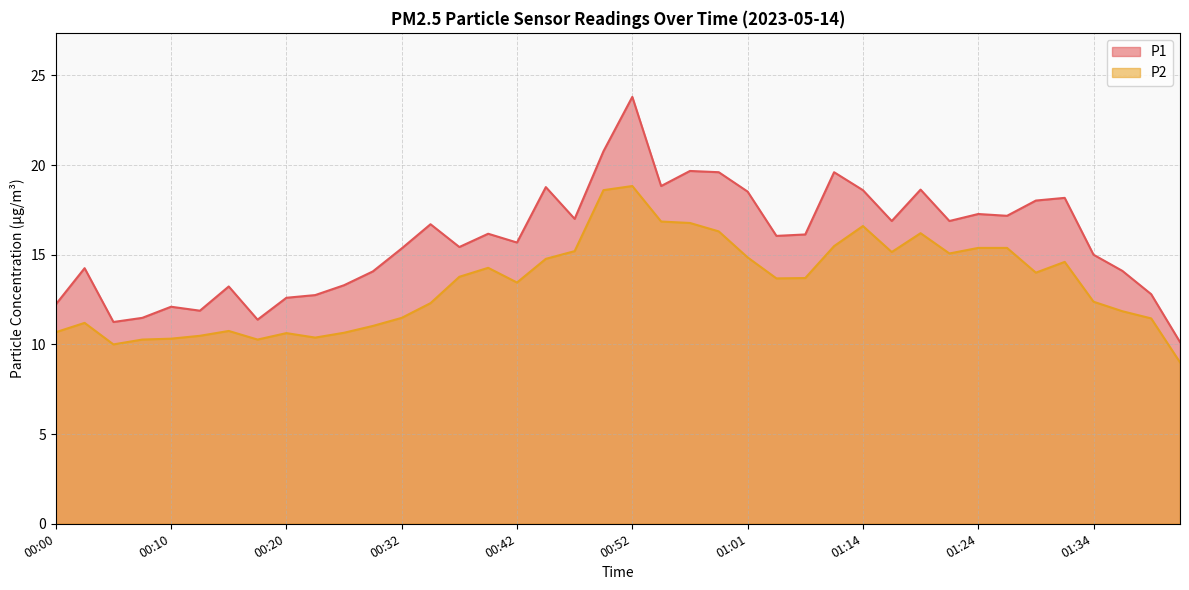

Reading right to left, what are all the values shown in this chart?

P1: 01:41=10.1	01:39=12.8	01:36=14.1	01:34=15.0	01:32=18.2	01:29=18.0	01:27=17.2	01:24=17.3	01:22=16.9	01:19=18.6	01:17=16.9	01:14=18.6	01:12=19.6	01:09=16.1	01:04=16.1	01:01=18.5	00:59=19.6	00:56=19.7	00:54=18.8	00:52=23.8	00:49=20.8	00:47=17.0	00:44=18.8	00:42=15.7	00:39=16.2	00:37=15.4	00:34=16.7	00:32=15.3	00:29=14.1	00:25=13.3	00:22=12.8	00:20=12.6	00:17=11.4	00:15=13.2	00:12=11.9	00:10=12.1	00:08=11.5	00:05=11.2	00:03=14.2	00:00=12.2
P2: 01:41=9.0	01:39=11.4	01:36=11.8	01:34=12.4	01:32=14.6	01:29=14.0	01:27=15.4	01:24=15.4	01:22=15.1	01:19=16.2	01:17=15.2	01:14=16.6	01:12=15.5	01:09=13.7	01:04=13.7	01:01=14.8	00:59=16.3	00:56=16.8	00:54=16.9	00:52=18.8	00:49=18.6	00:47=15.2	00:44=14.8	00:42=13.4	00:39=14.3	00:37=13.8	00:34=12.3	00:32=11.5	00:29=11.0	00:25=10.7	00:22=10.4	00:20=10.6	00:17=10.3	00:15=10.8	00:12=10.5	00:10=10.3	00:08=10.3	00:05=10.0	00:03=11.2	00:00=10.7